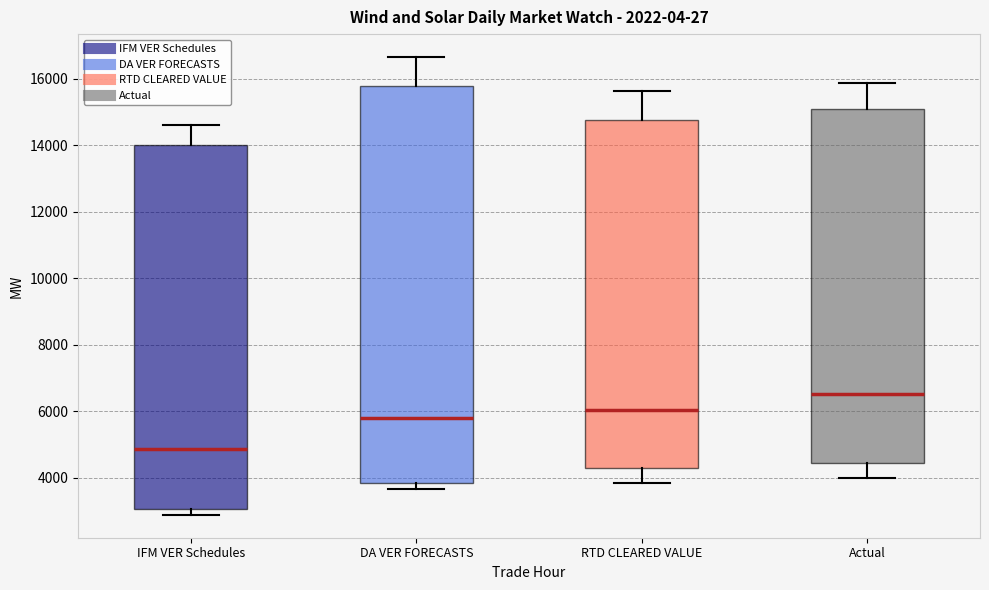

Comparing the boxes themselves (not the whiskers), which one is the tallest?

DA VER FORECASTS